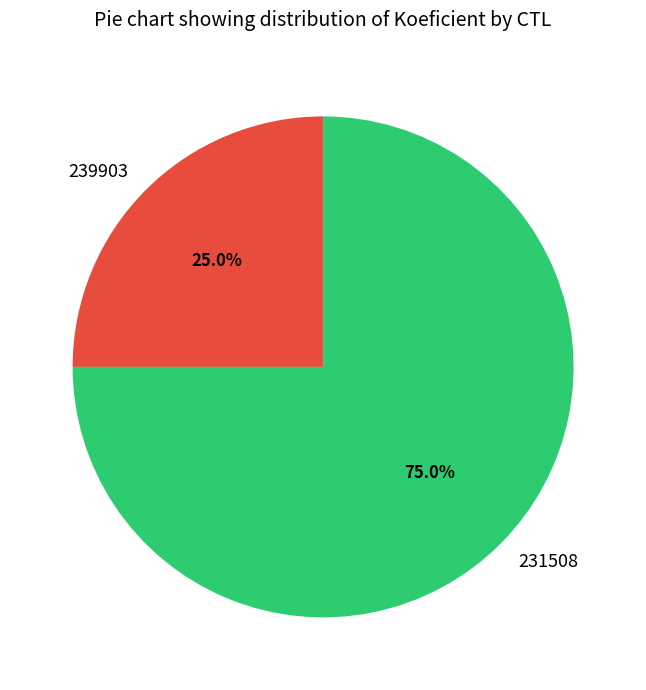

Which category has the smallest portion of the pie?

239903